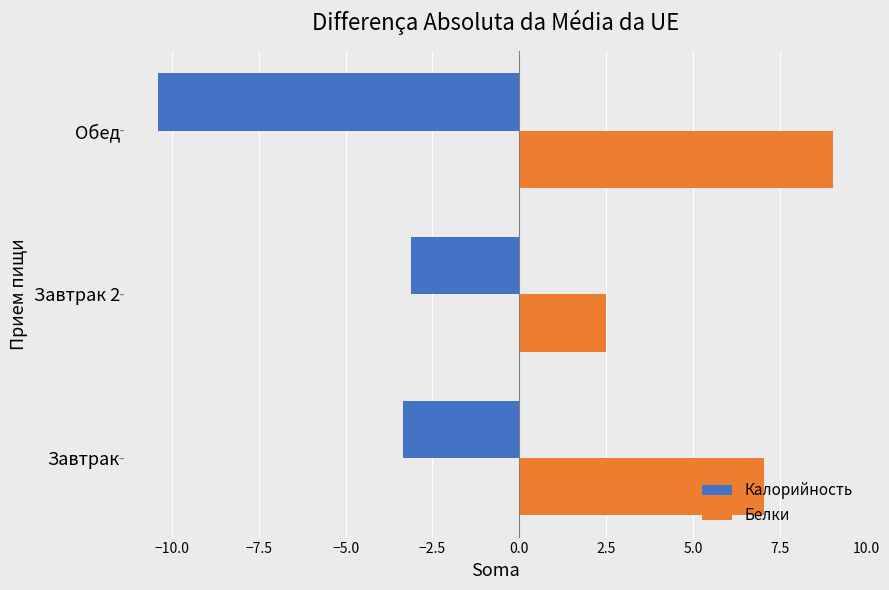

List the series in order of their peak value, highest first.

Белки, Калорийность